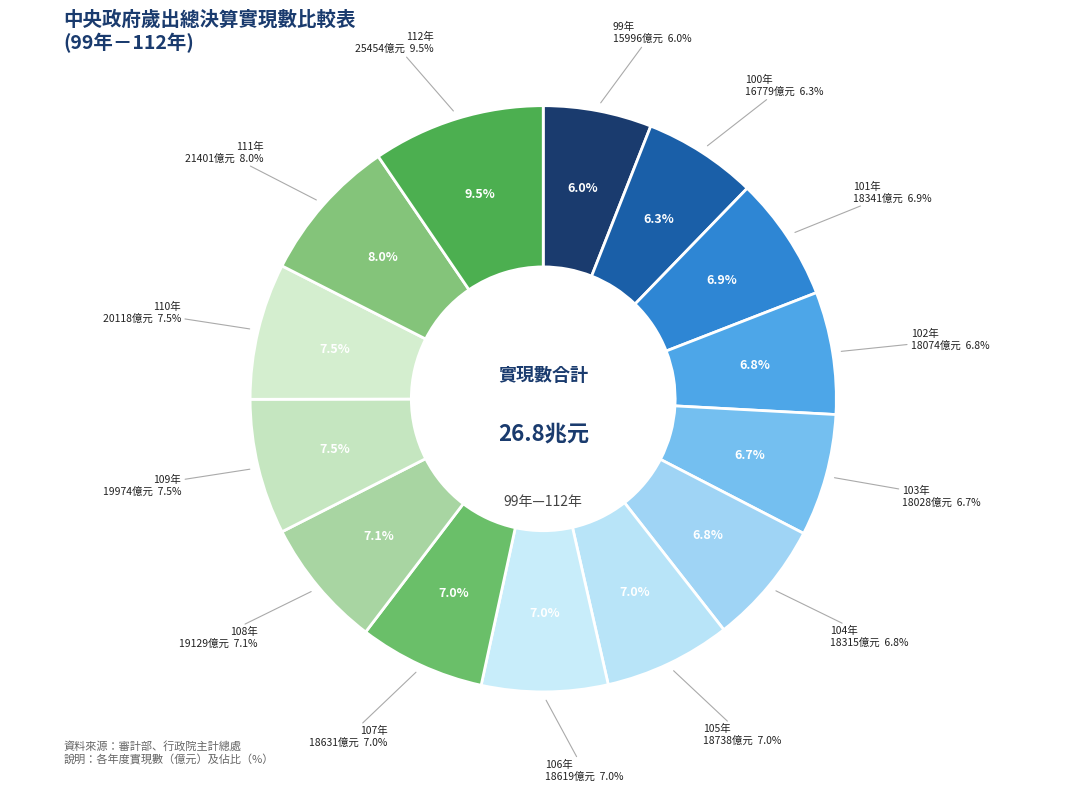

What percentage is the 101年 slice, to the nearest percent?

7%